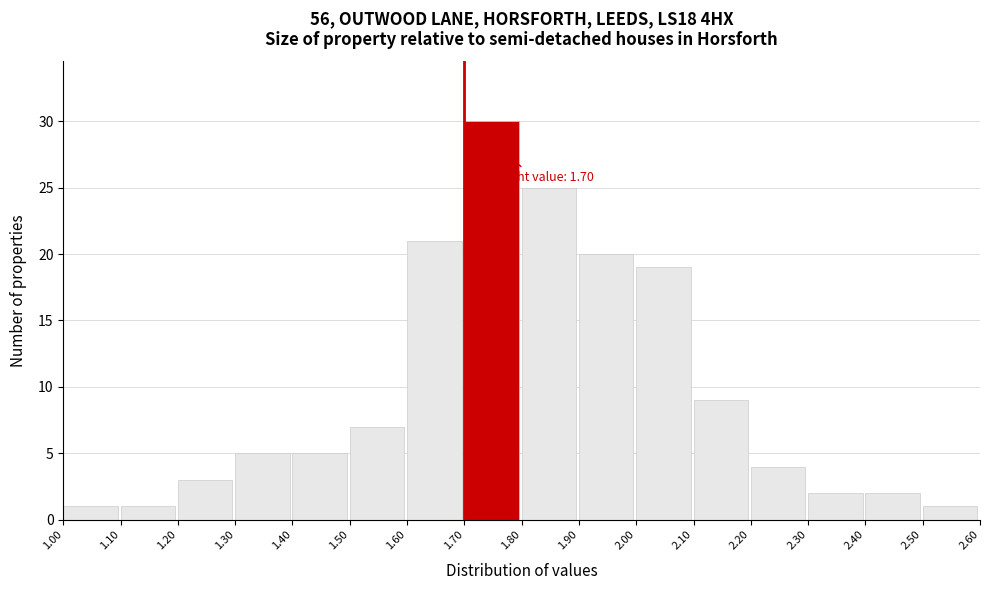

Over which range of the x-axis is the bar tallest?

1.70 to 1.80